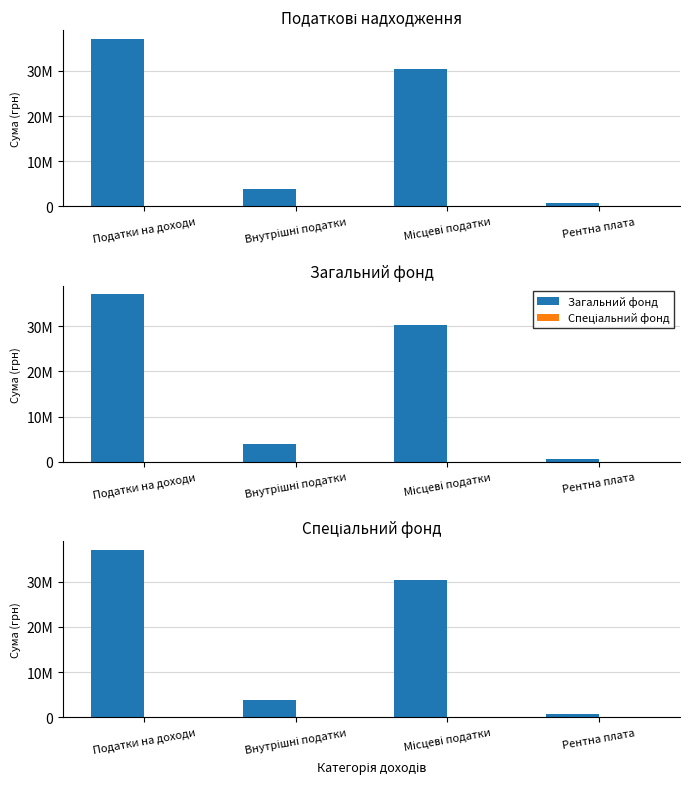

How many series are shown in this chart?

2